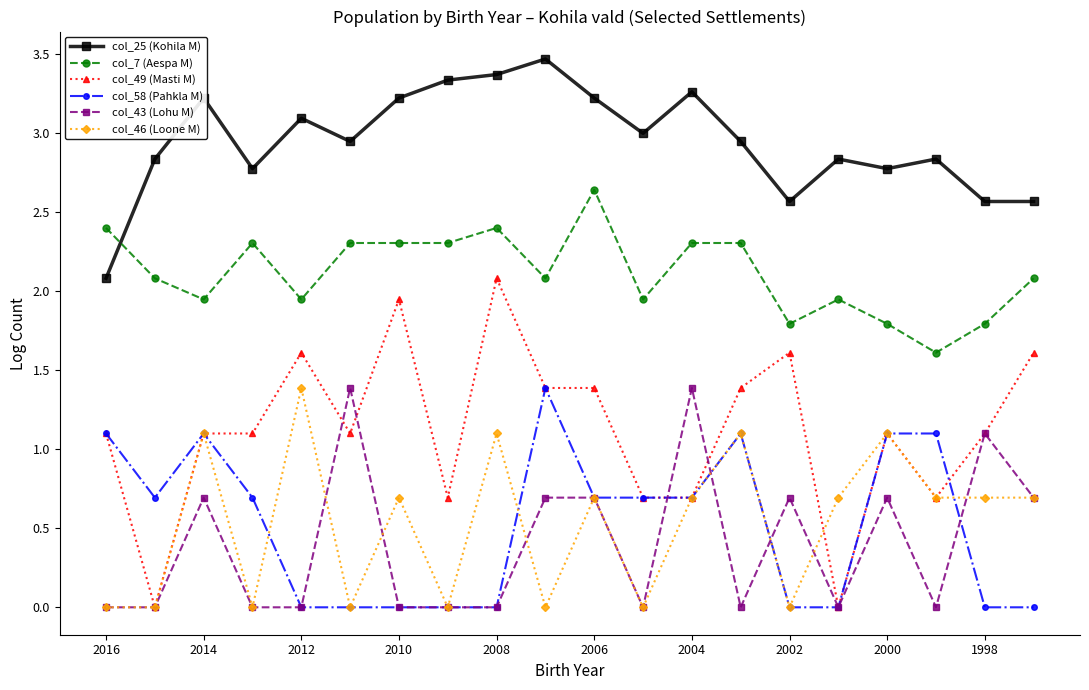

What is the maximum value for col_58 (Pahkla M)?

1.4